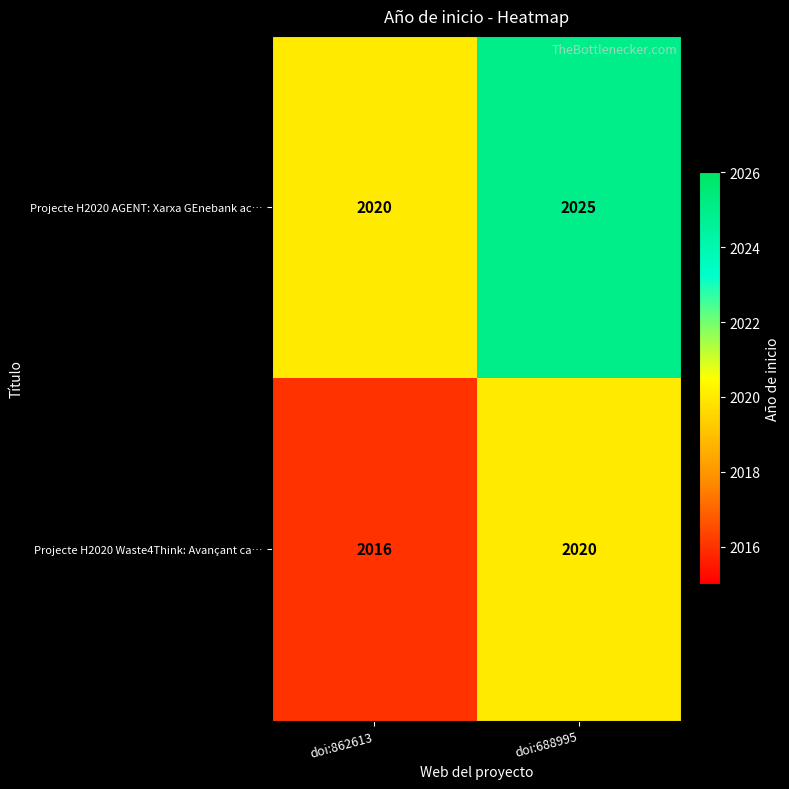

What is the maximum value shown in the chart?

2025